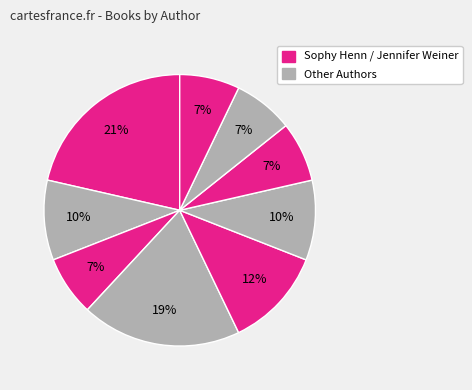

How many slices are in this pie chart?

9